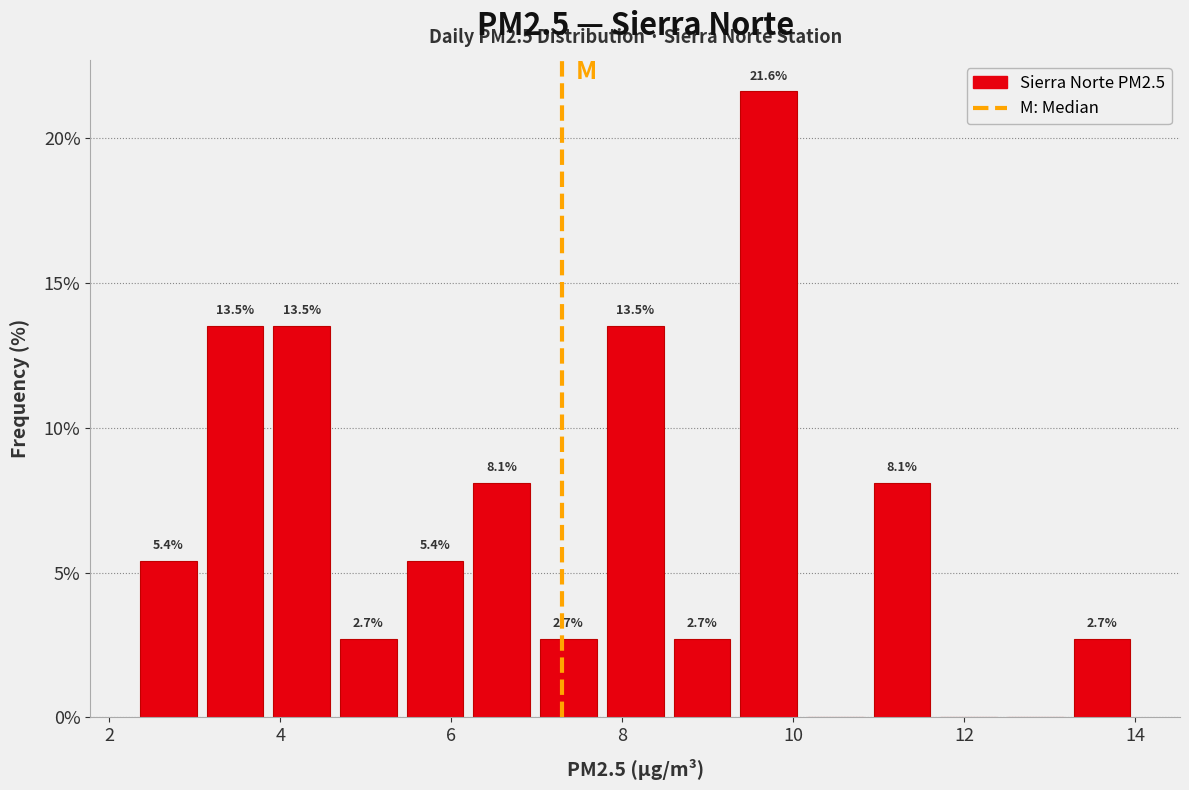

Around what value on the x-axis is the tallest bar? Give the approximate position of its centre, as read against the axis.

9.8